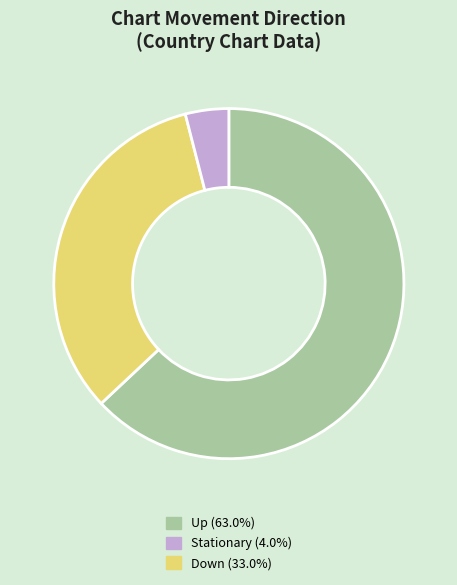

Does any single category account for the majority?

Yes